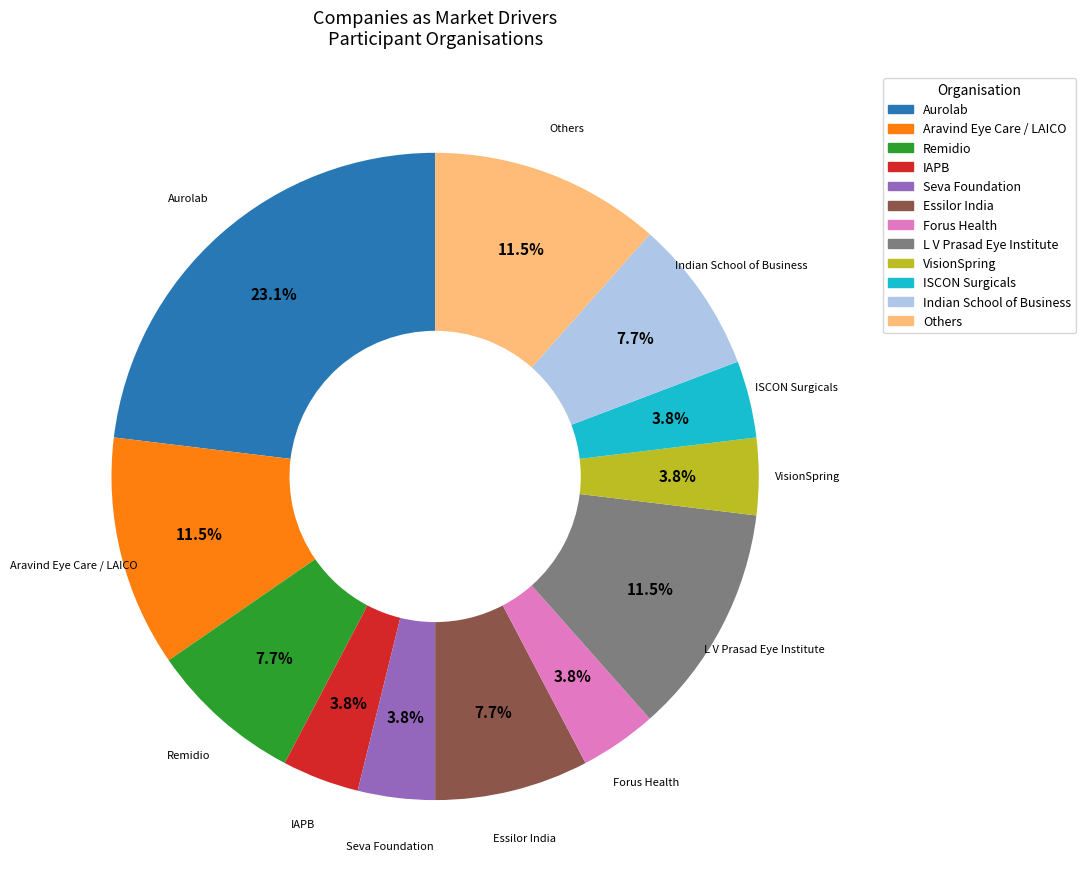

Does IAPB represent more than half of the total?

No